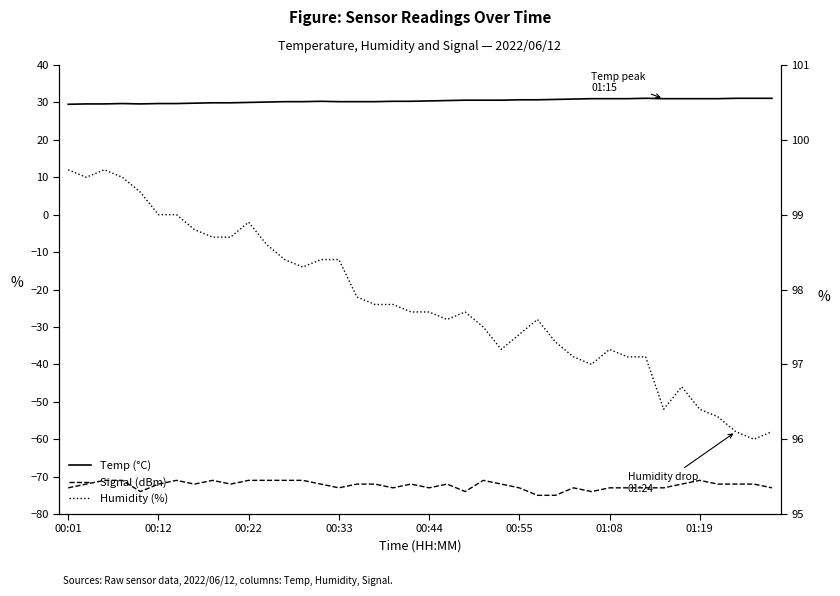

Does the chart have visible grid lines?

No